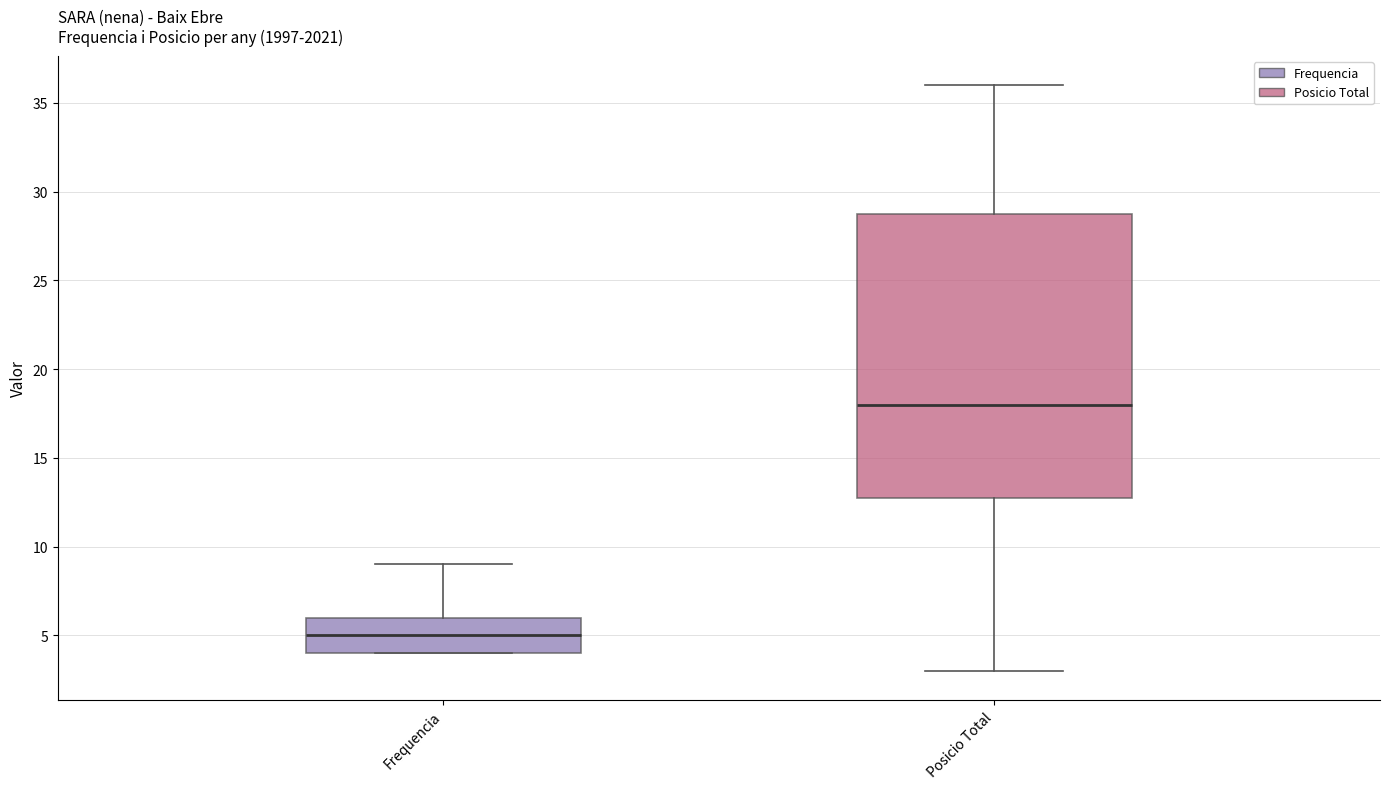

Which box has the lowest median line?

Frequencia